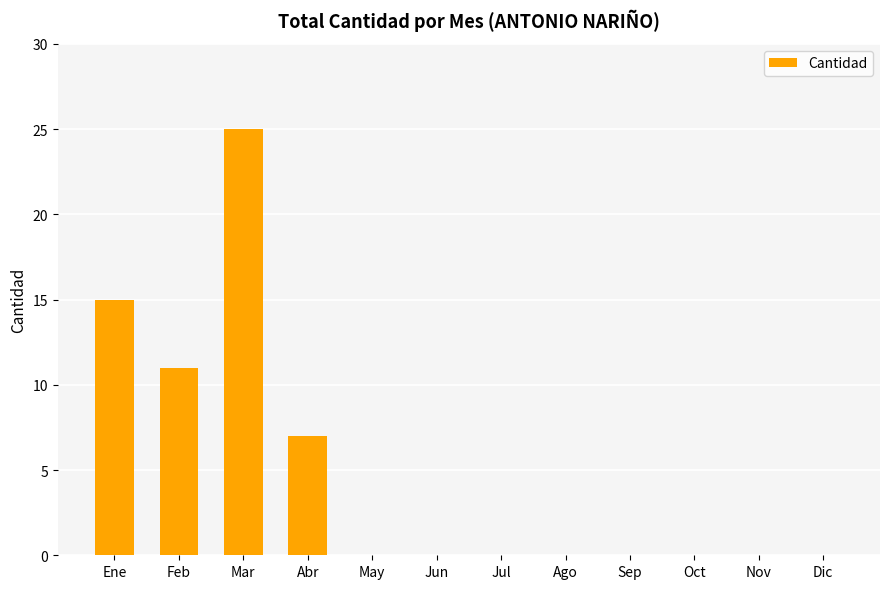

The chart shows a value of 0 at Ago. True or false?

True